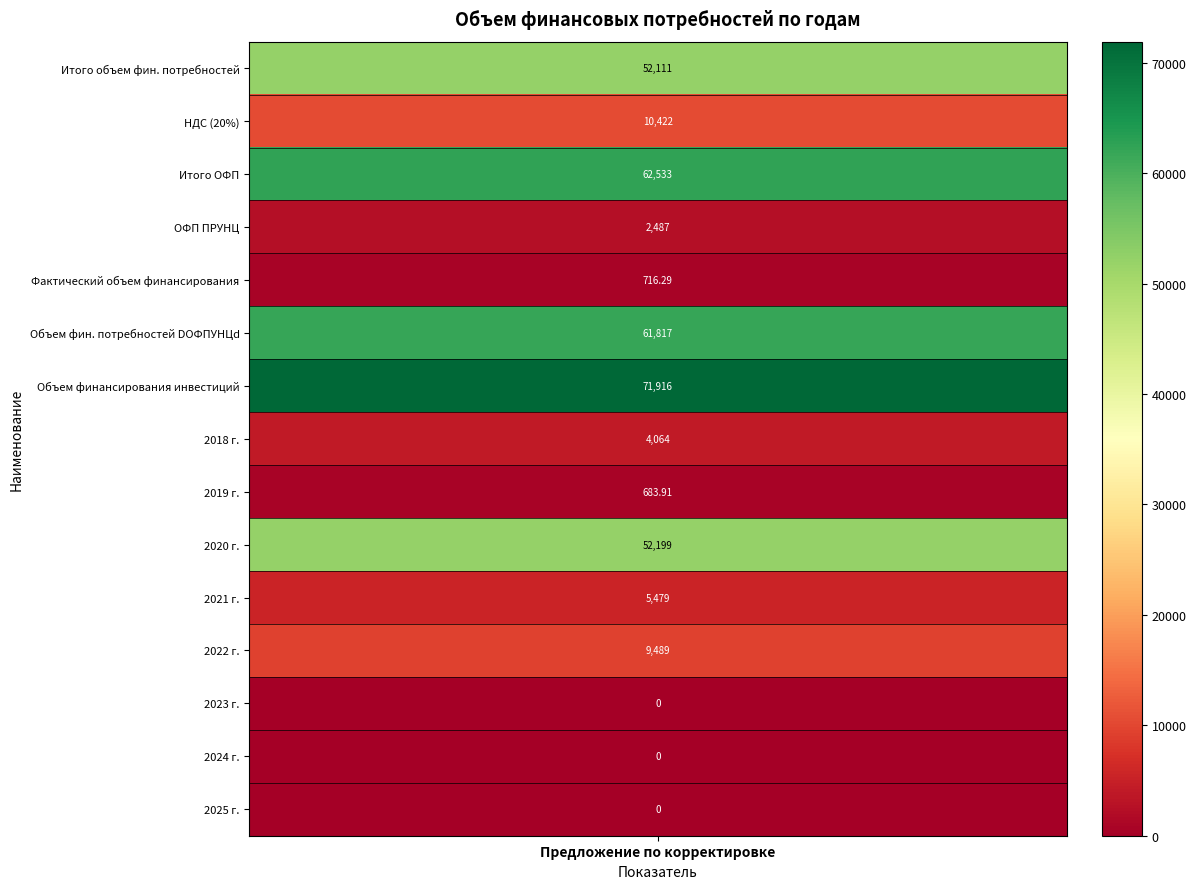

Rank the categories by value from highest to lowest.

2020 г., 2022 г., 2021 г., 2018 г., 2019 г., 2023 г., 2024 г., 2025 г.